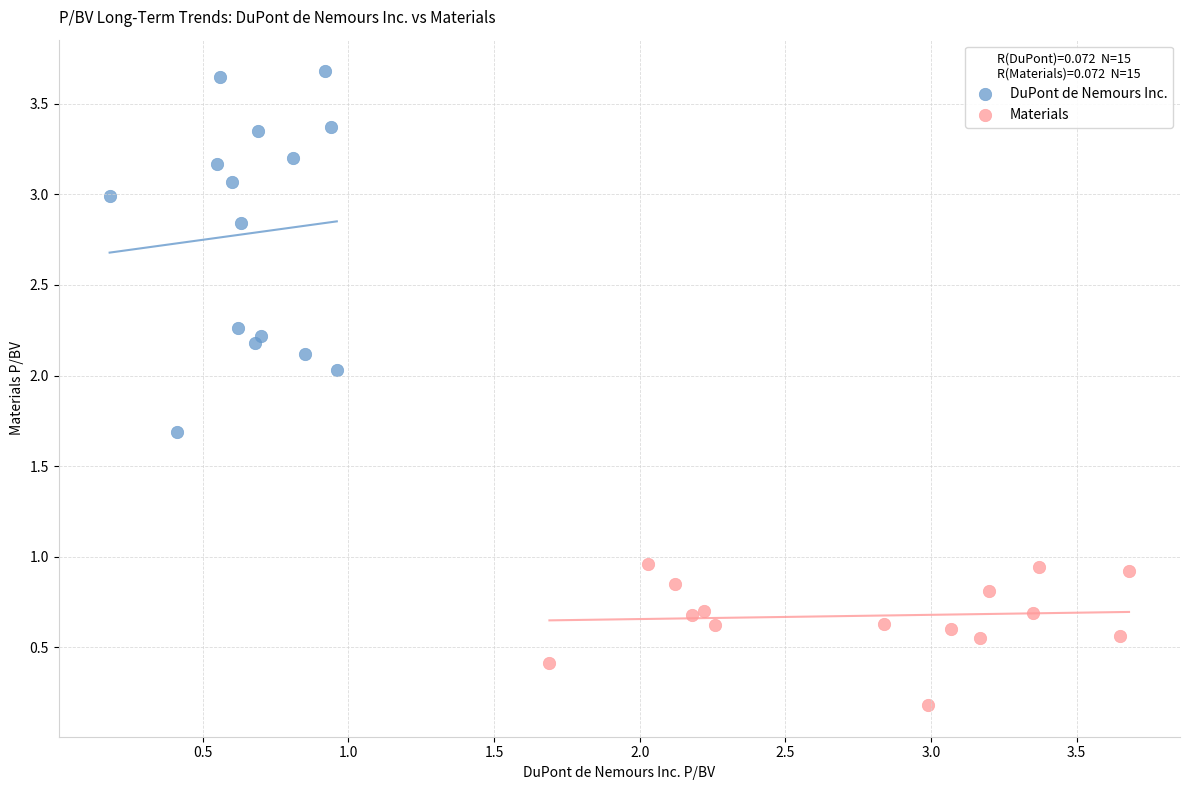

Which series reaches the minimum Y coordinate?

Materials